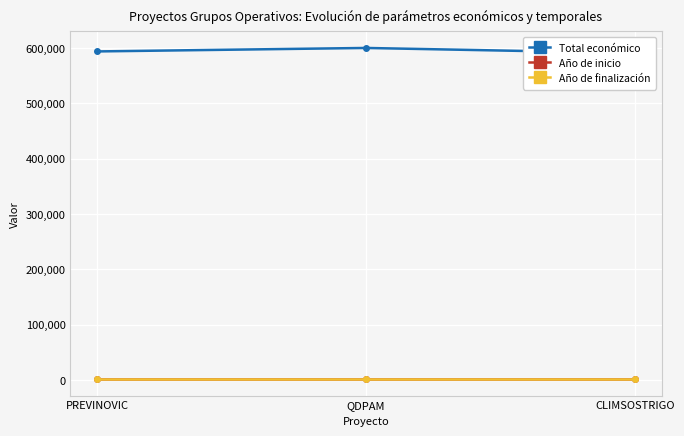

Count the number of categories in the chart.

3